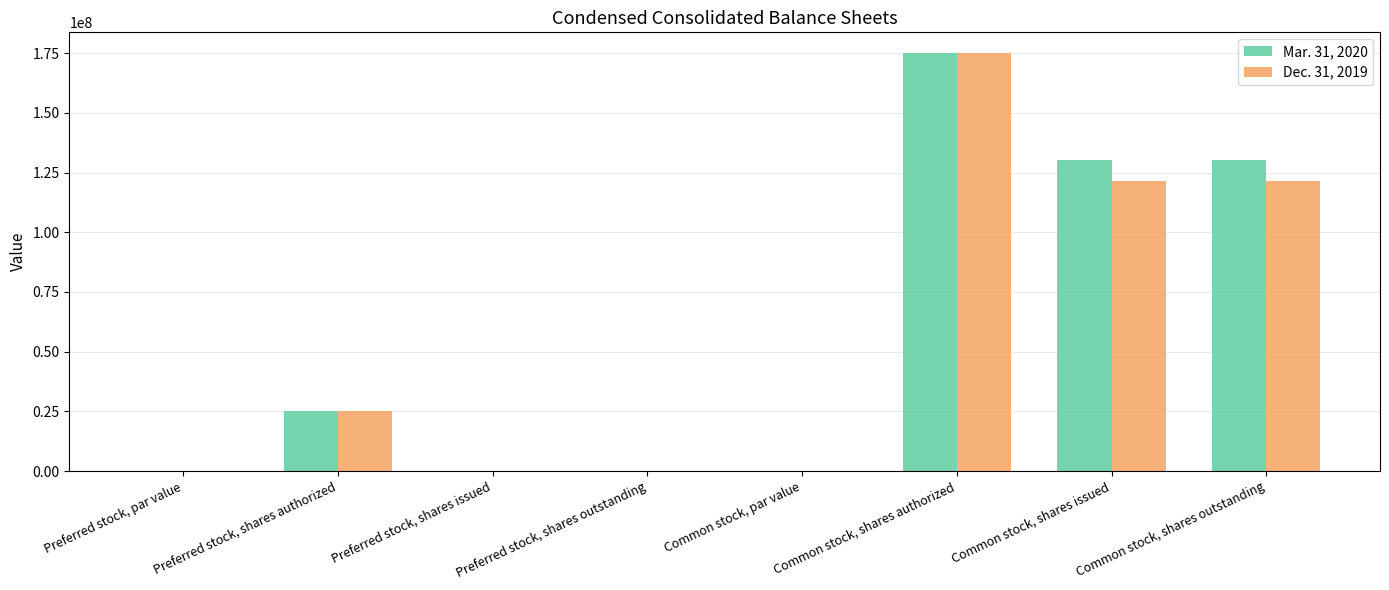

What is the greatest value displayed?

175000000.0